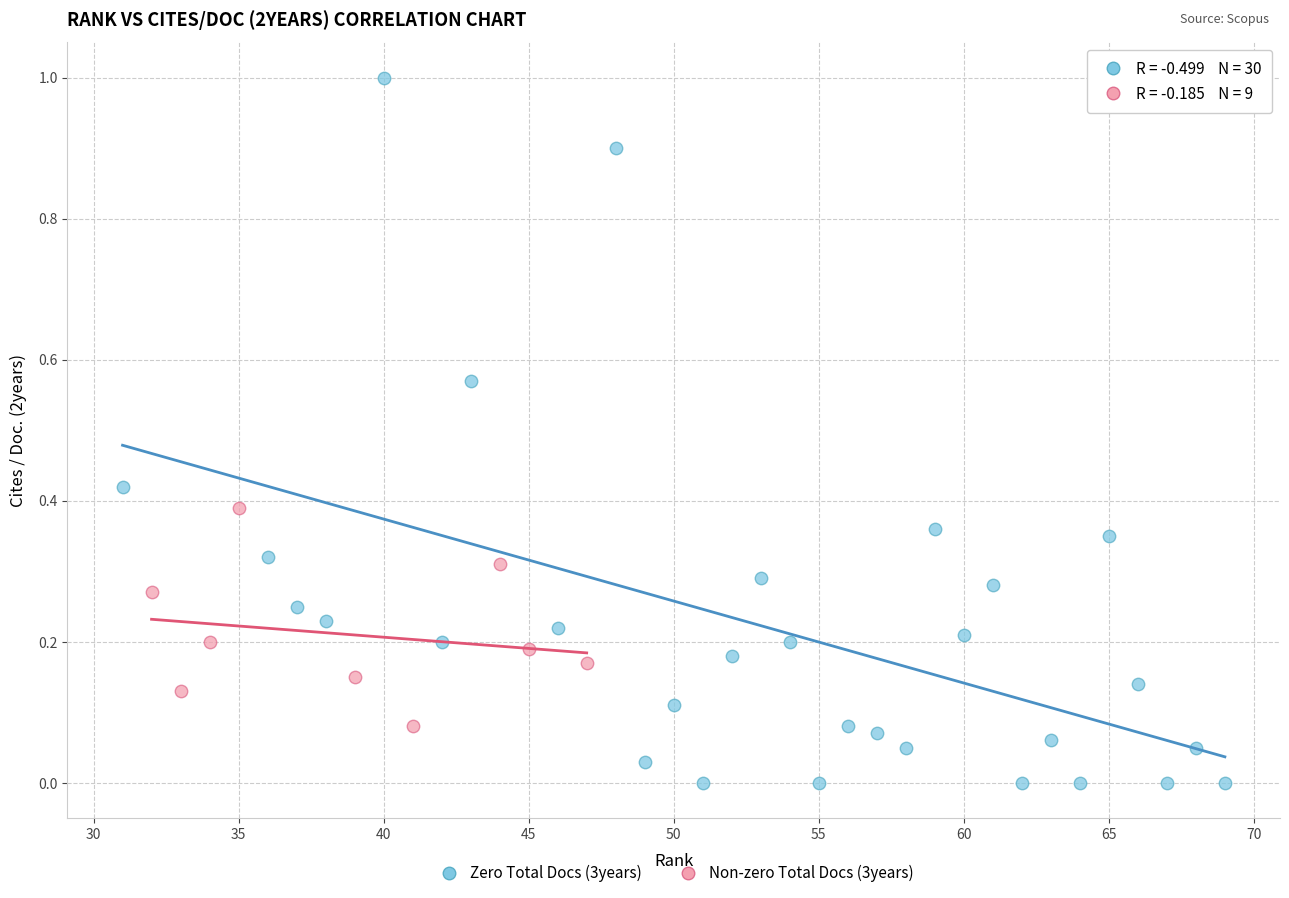

Which series reaches the maximum Y coordinate?

Zero Total Docs (3years)